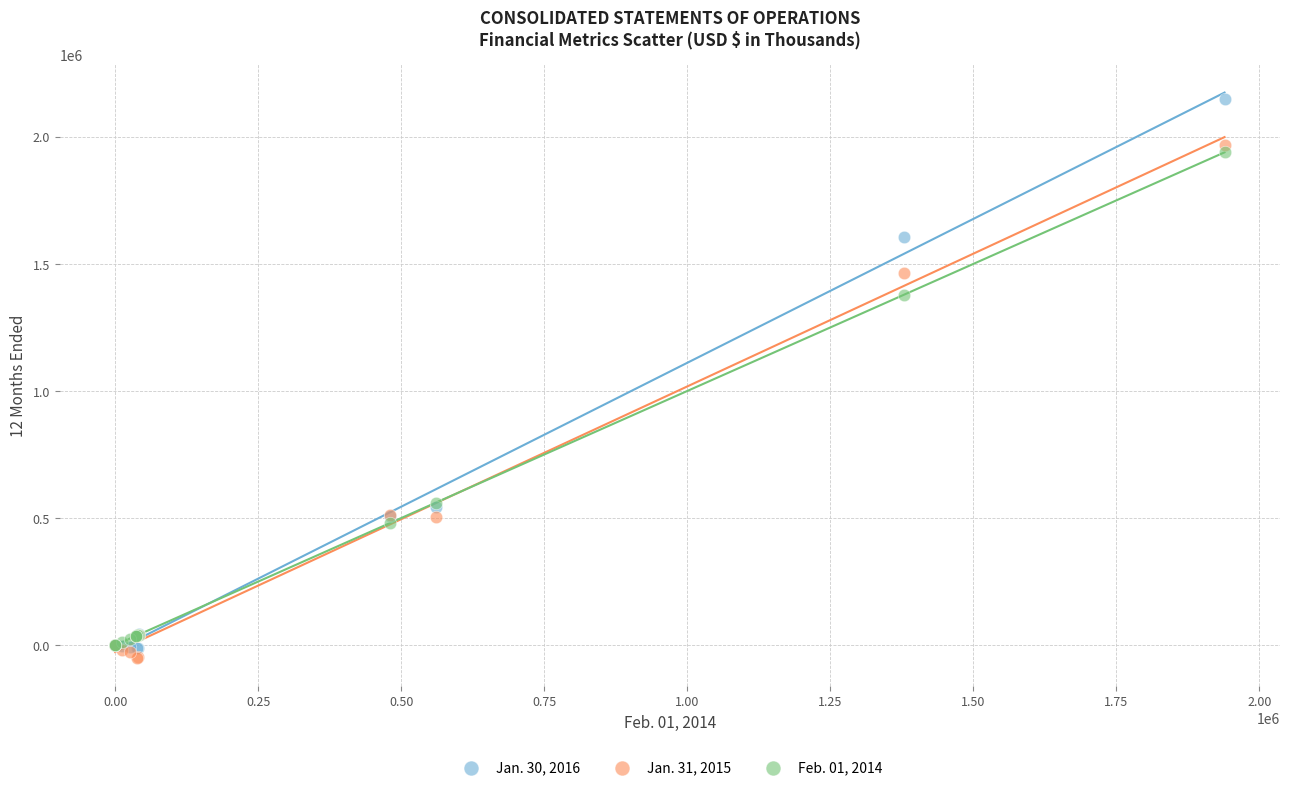

Which series reaches the maximum Y coordinate?

Jan. 30, 2016